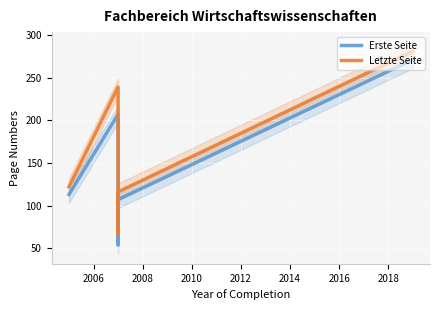

At which label is Erste Seite closest to 162?

2006